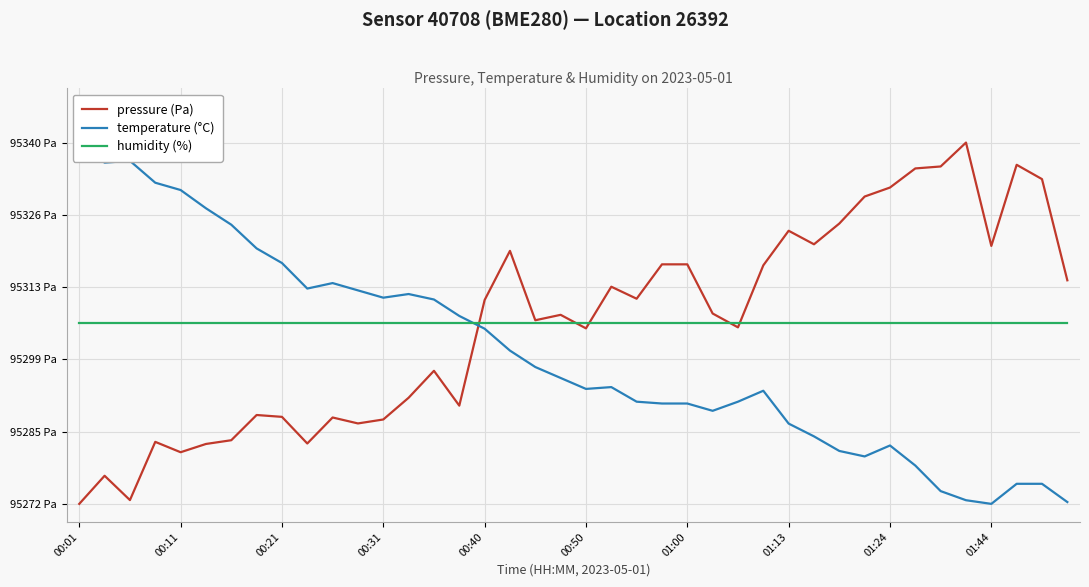

True or false: pressure (Pa) has more than 0 points higher than both neighbors.

True